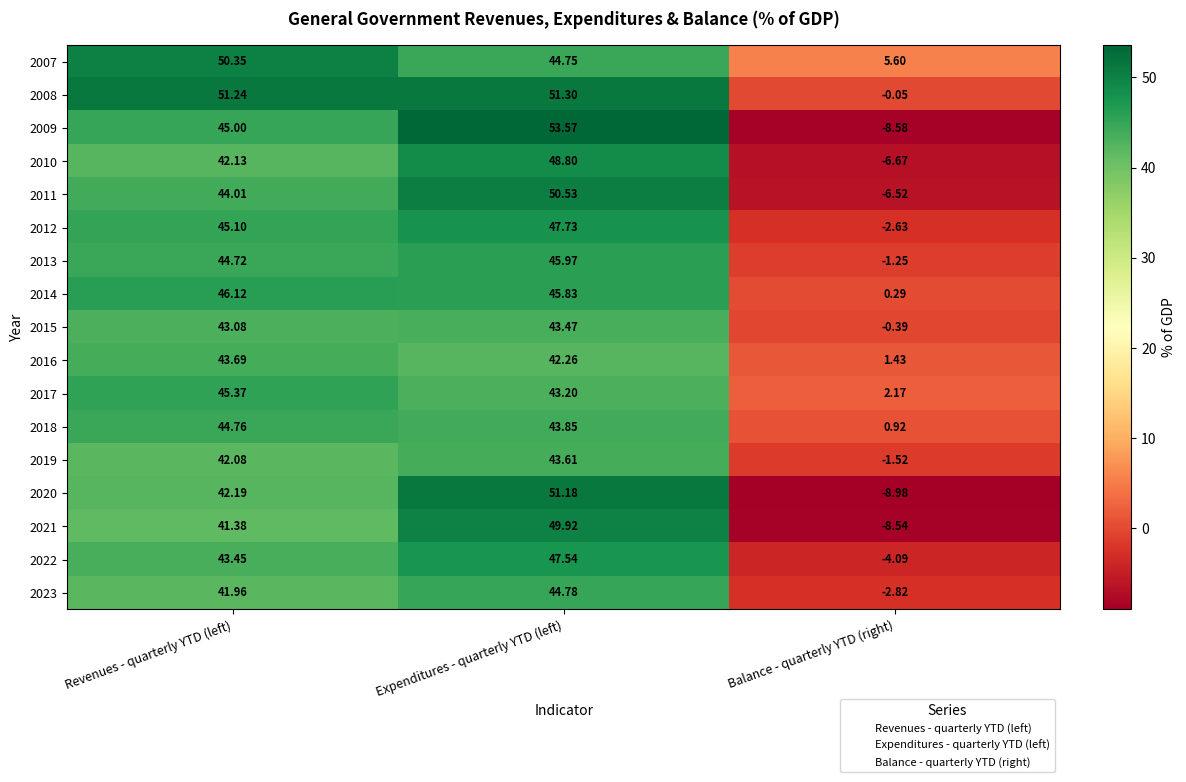

What is the total value across all series at Balance - quarterly YTD (right)?

-41.6